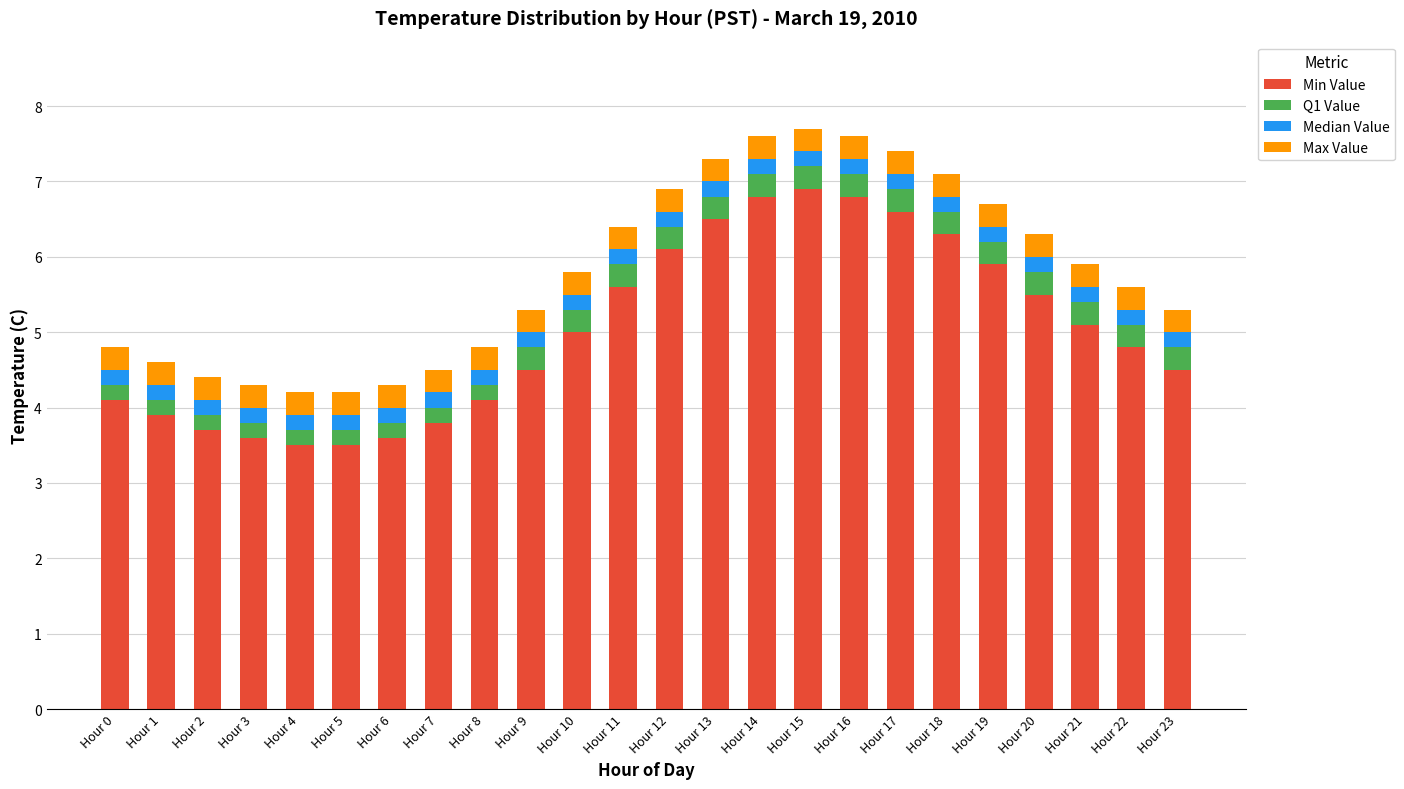

What is the maximum value for Min Value?

6.9